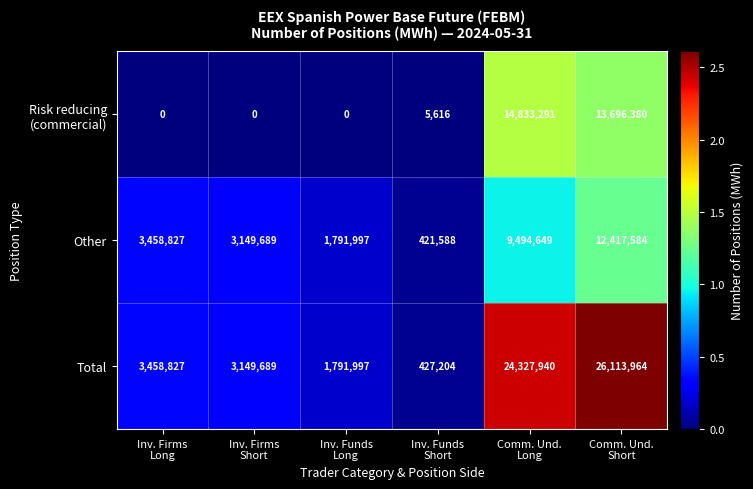

Which series has the largest range (max minus min)?

Total